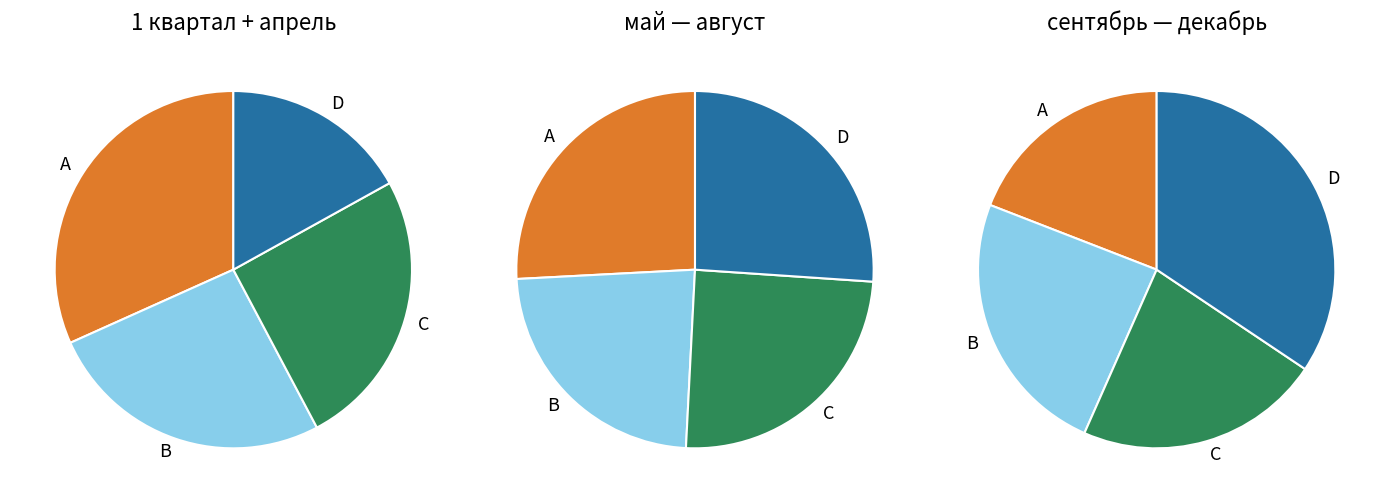

How many slices are in this pie chart?

4